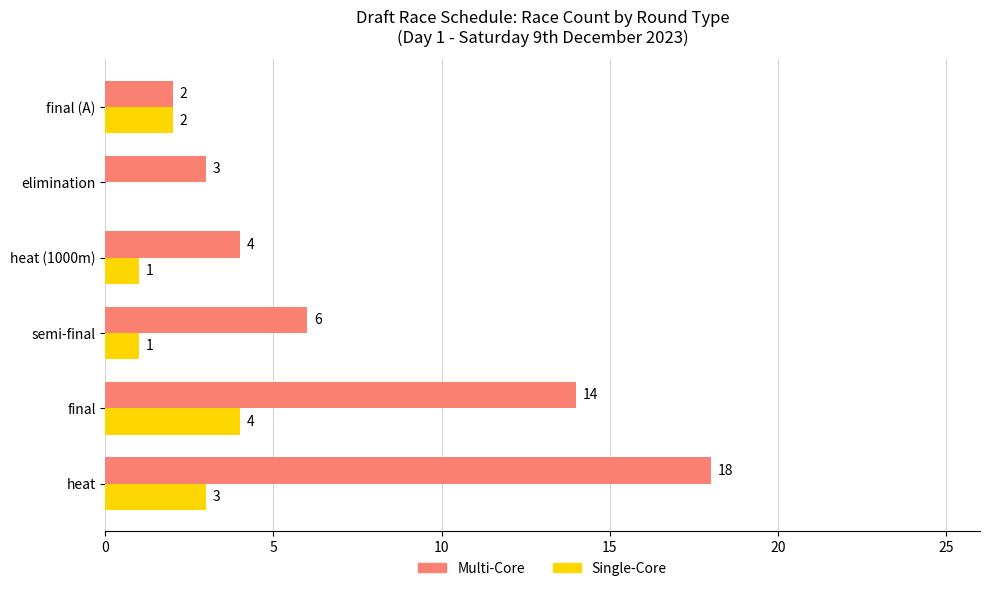

What is the highest value of the Multi-Core series?

18